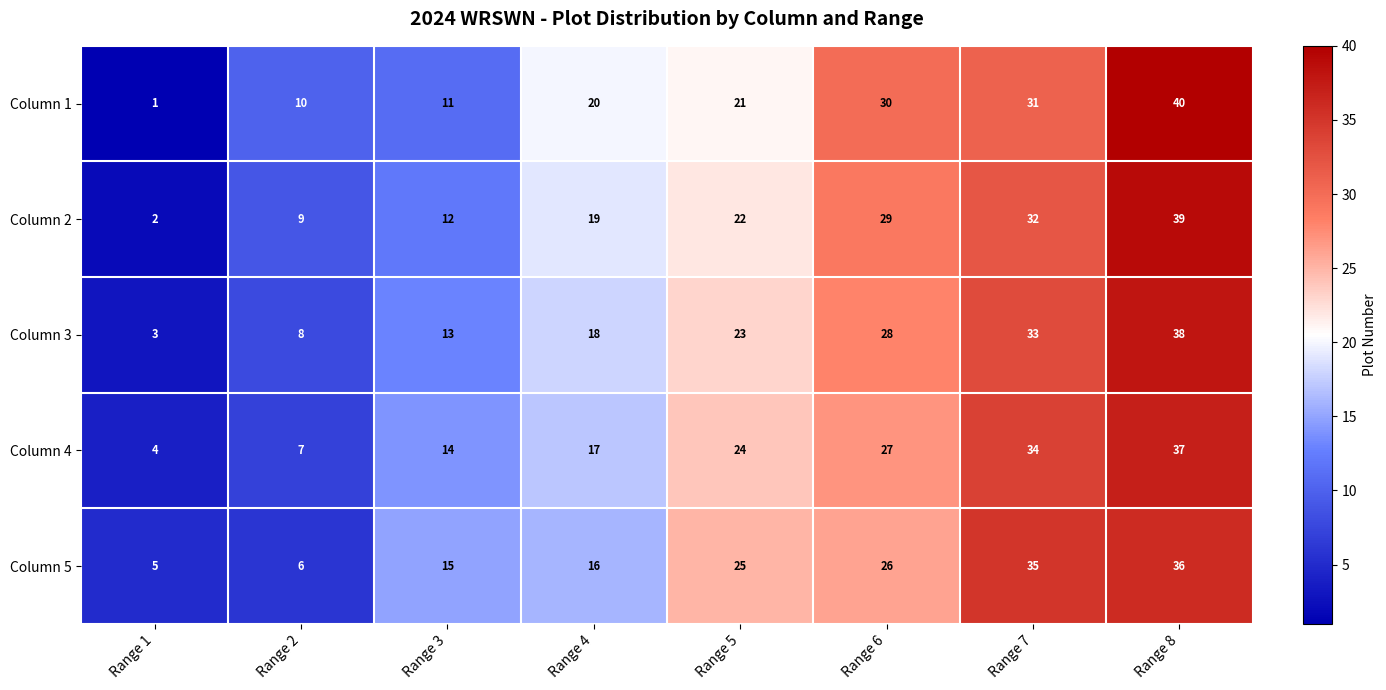

True or false: Column 5 has a value of 6 at Range 2.

True